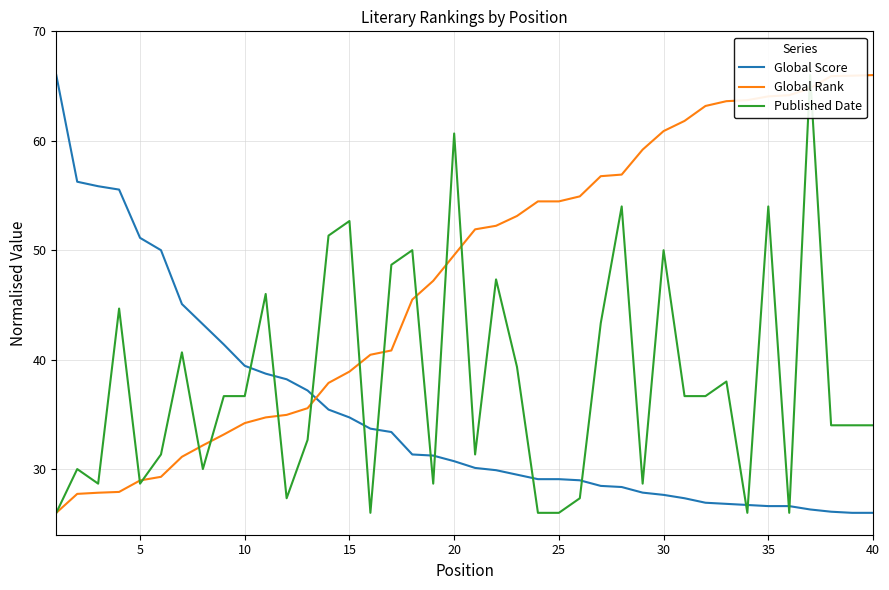

How many data points in Published Date are less than 36?

20